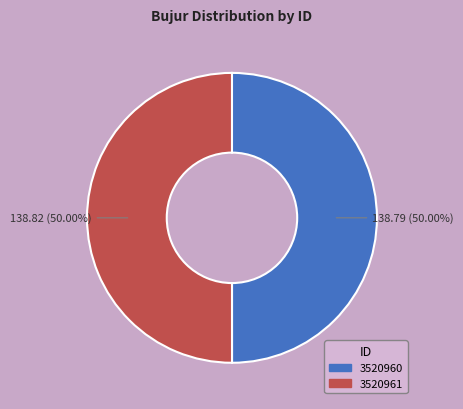

Is it true that 3520961 is 36% of the pie?

False